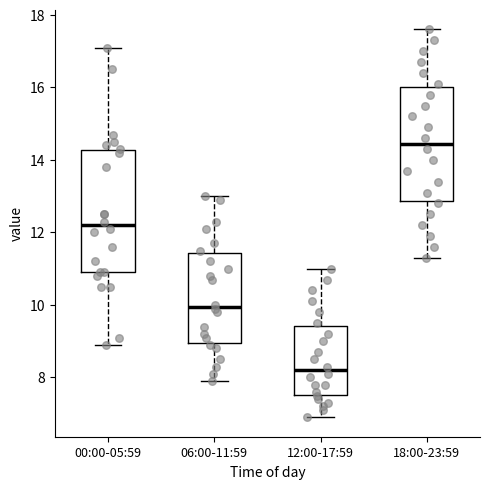

Which box has the lowest median line?

12:00-17:59